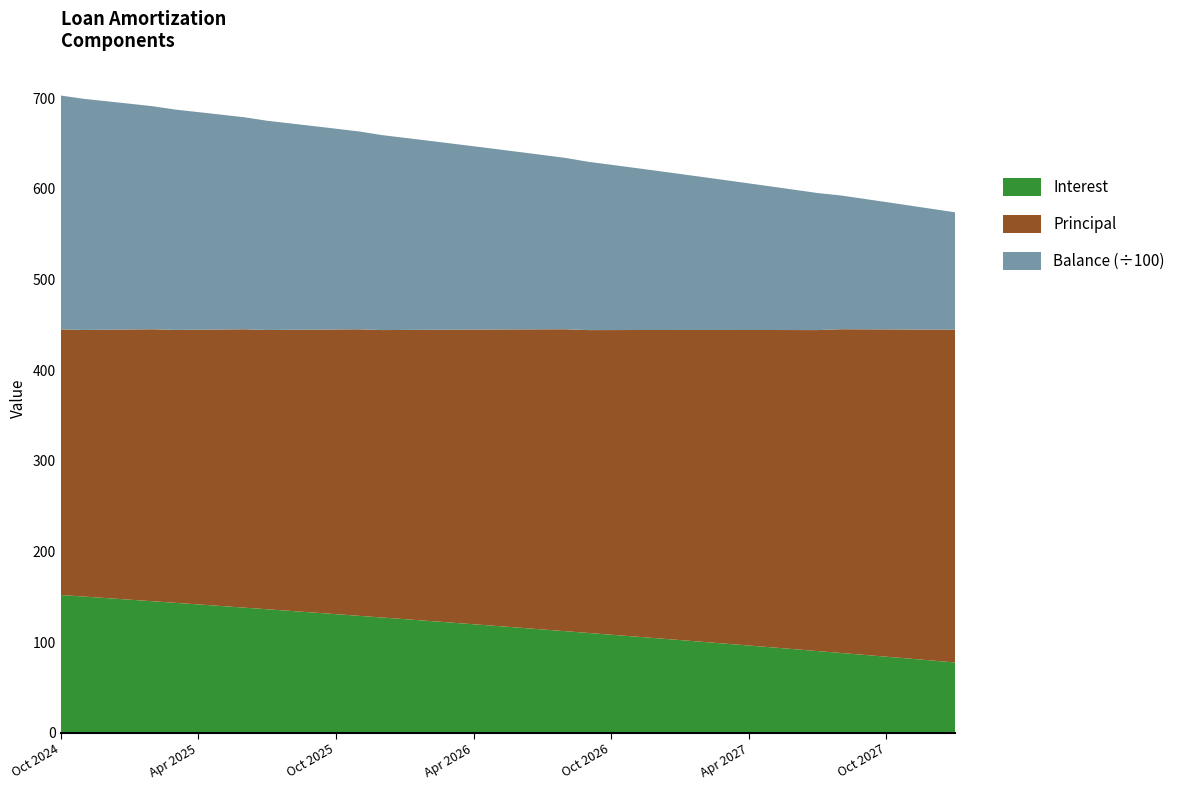

Reading left to right, list all the values displayed in this chart.

Interest: Oct 2024=151.9	Nov 2024=150.2	Dec 2024=148.5	Jan 2025=146.8	Feb 2025=145.1	Mar 2025=143.3	Apr 2025=141.6	May 2025=139.8	Jun 2025=138.0	Jul 2025=136.2	Aug 2025=134.4	Sep 2025=132.6	Oct 2025=130.8	Nov 2025=129.0	Dec 2025=127.1	Jan 2026=125.3	Feb 2026=123.4	Mar 2026=121.6	Apr 2026=119.7	May 2026=117.8	Jun 2026=115.9	Jul 2026=114.0	Aug 2026=112.0	Sep 2026=110.1	Oct 2026=108.2	Nov 2026=106.2	Dec 2026=104.2	Jan 2027=102.2	Feb 2027=100.2	Mar 2027=98.2	Apr 2027=96.2	May 2027=94.2	Jun 2027=92.2	Jul 2027=90.1	Aug 2027=88.1	Sep 2027=86.0	Oct 2027=83.9	Nov 2027=81.8	Dec 2027=79.7	Jan 2028=77.5
Principal: Oct 2024=293.0	Nov 2024=294.0	Dec 2024=296.0	Jan 2025=298.0	Feb 2025=300.0	Mar 2025=301.0	Apr 2025=303.0	May 2025=305.0	Jun 2025=307.0	Jul 2025=308.0	Aug 2025=310.0	Sep 2025=312.0	Oct 2025=314.0	Nov 2025=316.0	Dec 2025=317.0	Jan 2026=319.0	Feb 2026=321.0	Mar 2026=323.0	Apr 2026=325.0	May 2026=327.0	Jun 2026=329.0	Jul 2026=331.0	Aug 2026=333.0	Sep 2026=334.0	Oct 2026=336.0	Nov 2026=338.0	Dec 2026=340.0	Jan 2027=342.0	Feb 2027=344.0	Mar 2027=346.0	Apr 2027=348.0	May 2027=350.0	Jun 2027=352.0	Jul 2027=354.0	Aug 2027=357.0	Sep 2027=359.0	Oct 2027=361.0	Nov 2027=363.0	Dec 2027=365.0	Jan 2028=367.0
Balance: Oct 2024=25790.0	Nov 2024=25496.0	Dec 2024=25200.0	Jan 2025=24902.0	Feb 2025=24602.0	Mar 2025=24301.0	Apr 2025=23998.0	May 2025=23693.0	Jun 2025=23386.0	Jul 2025=23078.0	Aug 2025=22768.0	Sep 2025=22456.0	Oct 2025=22142.0	Nov 2025=21826.0	Dec 2025=21509.0	Jan 2026=21190.0	Feb 2026=20869.0	Mar 2026=20546.0	Apr 2026=20221.0	May 2026=19894.0	Jun 2026=19565.0	Jul 2026=19234.0	Aug 2026=18901.0	Sep 2026=18567.0	Oct 2026=18231.0	Nov 2026=17893.0	Dec 2026=17553.0	Jan 2027=17211.0	Feb 2027=16867.0	Mar 2027=16521.0	Apr 2027=16173.0	May 2027=15823.0	Jun 2027=15471.0	Jul 2027=15117.0	Aug 2027=14760.0	Sep 2027=14401.0	Oct 2027=14040.0	Nov 2027=13677.0	Dec 2027=13312.0	Jan 2028=12945.0